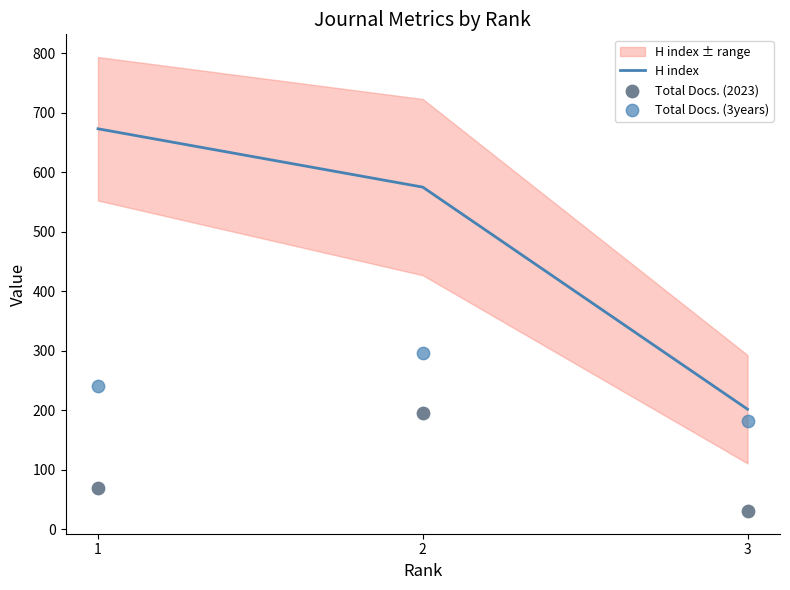

What is the maximum value for H index?

673